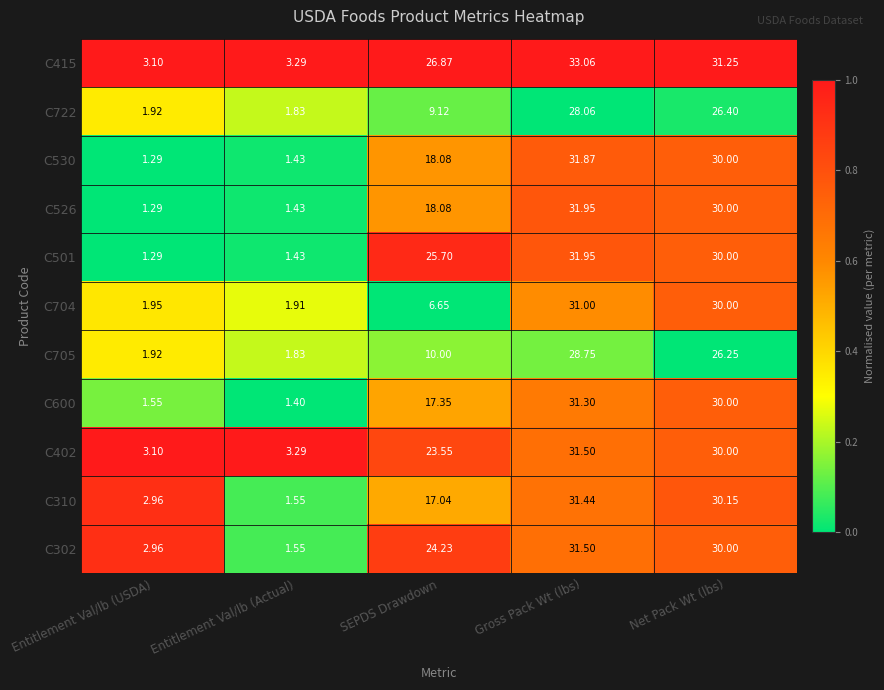

Rank the categories by C501 value from highest to lowest.

Gross Pack Wt (lbs), Net Pack Wt (lbs), SEPDS Drawdown, Entitlement Val/lb (Actual), Entitlement Val/lb (USDA)